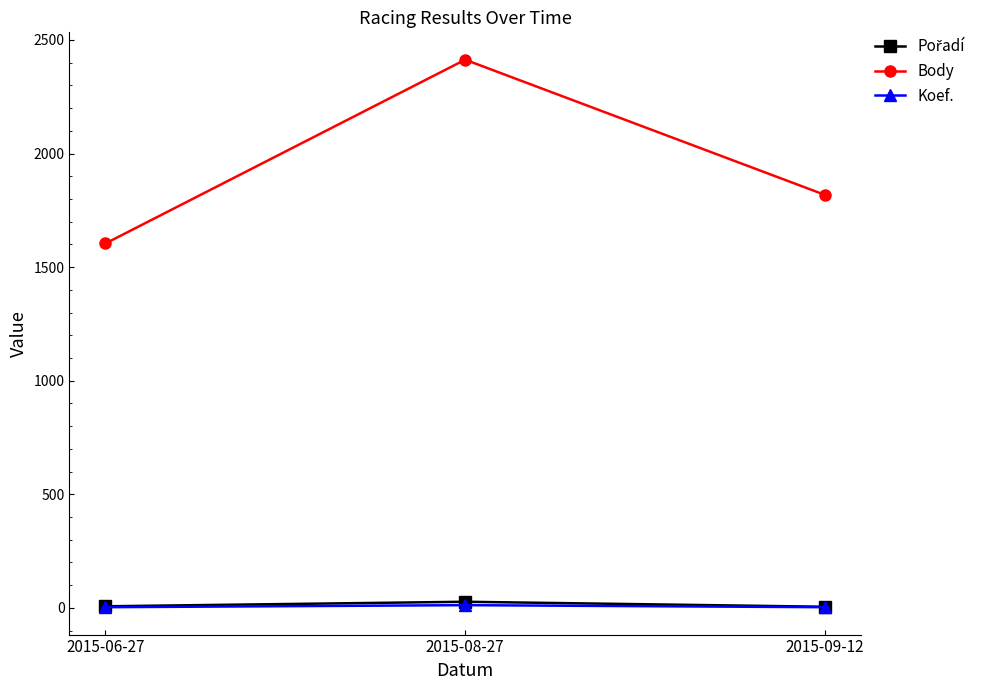

Rank the categories by Body value from lowest to highest.

2015-06-27, 2015-09-12, 2015-08-27